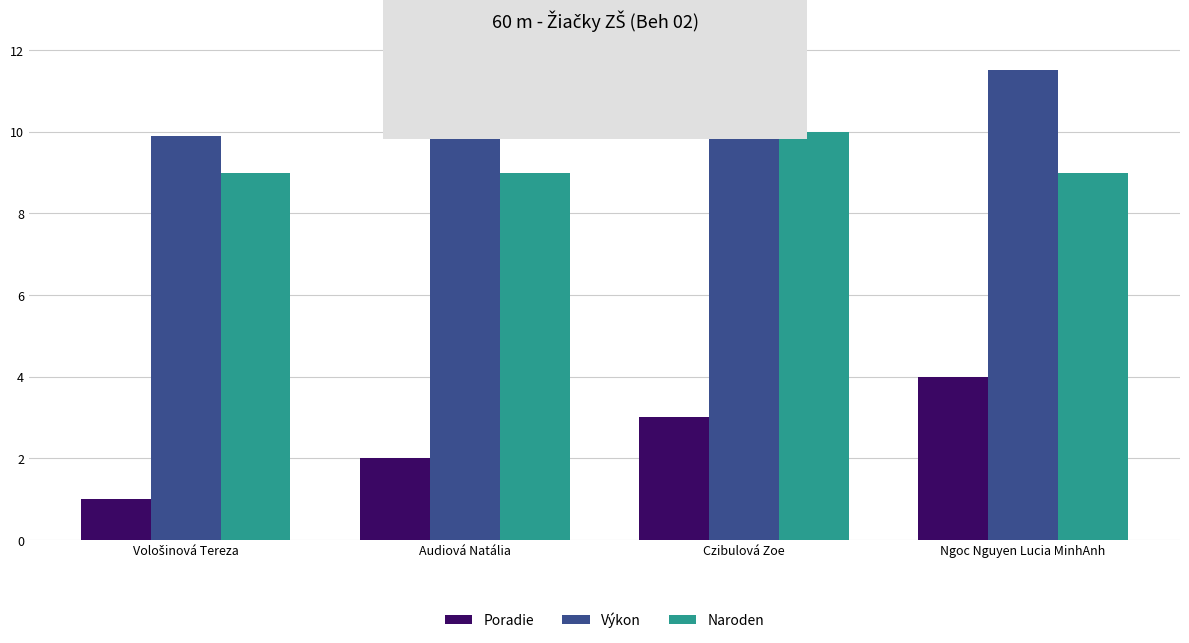

Where is Poradie nearest to the value 2?

Audiová Natália